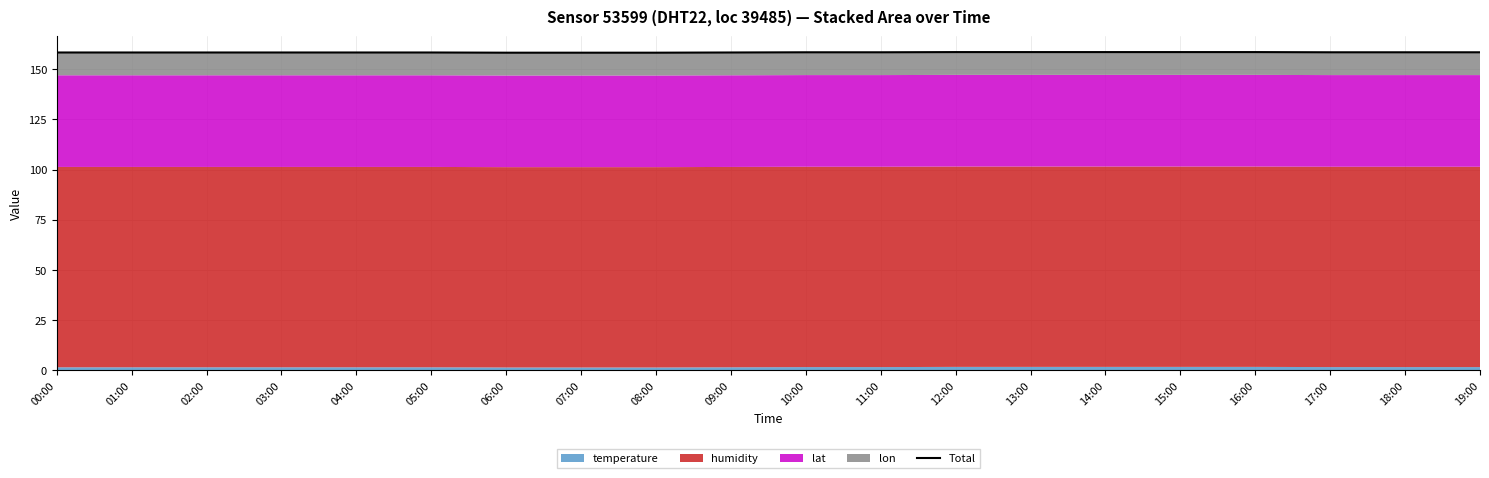

What is the ratio of the value at 12:00 to the value at 02:00?

1.0